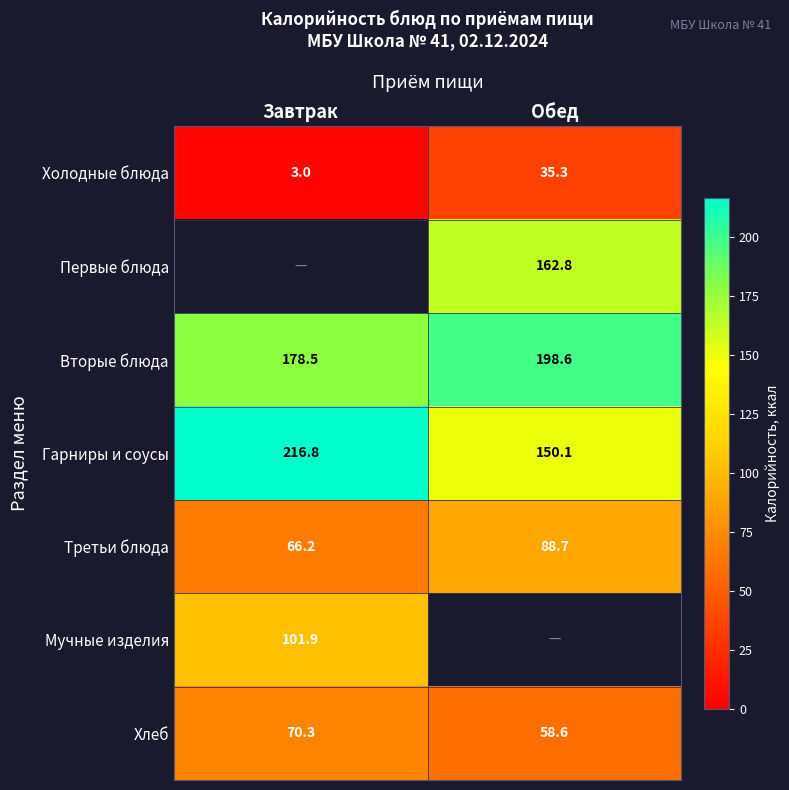

At which label does Хлеб reach its minimum?

Обед